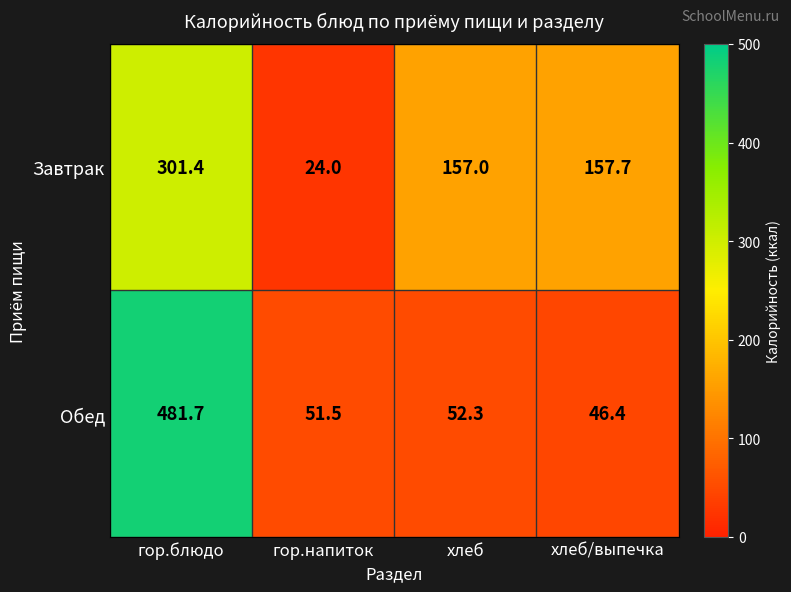

Rank the series by their maximum value, from highest to lowest.

Обед, Завтрак